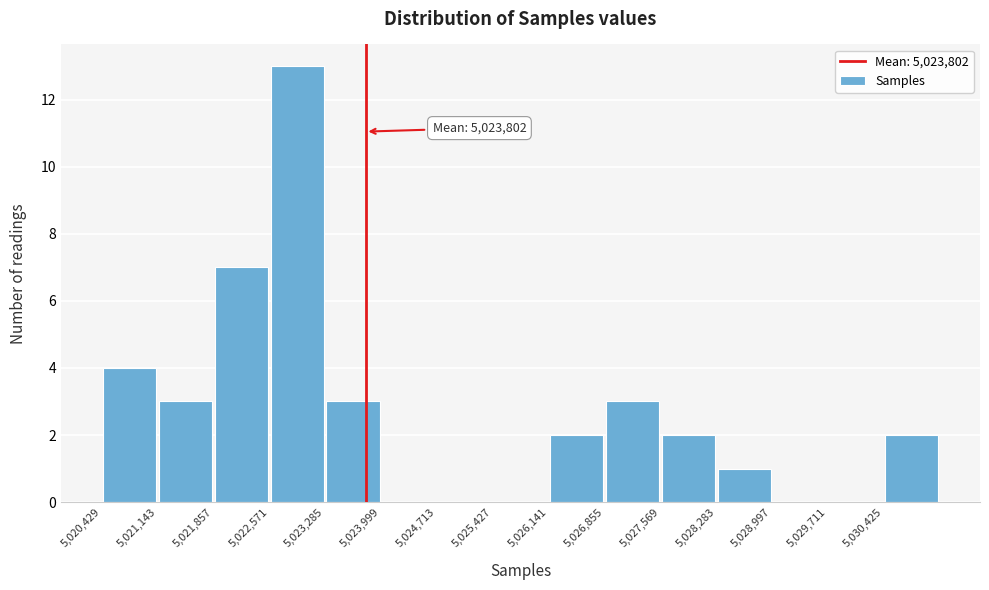

Which range on the x-axis has the tallest bar?

5022600 to 5023300